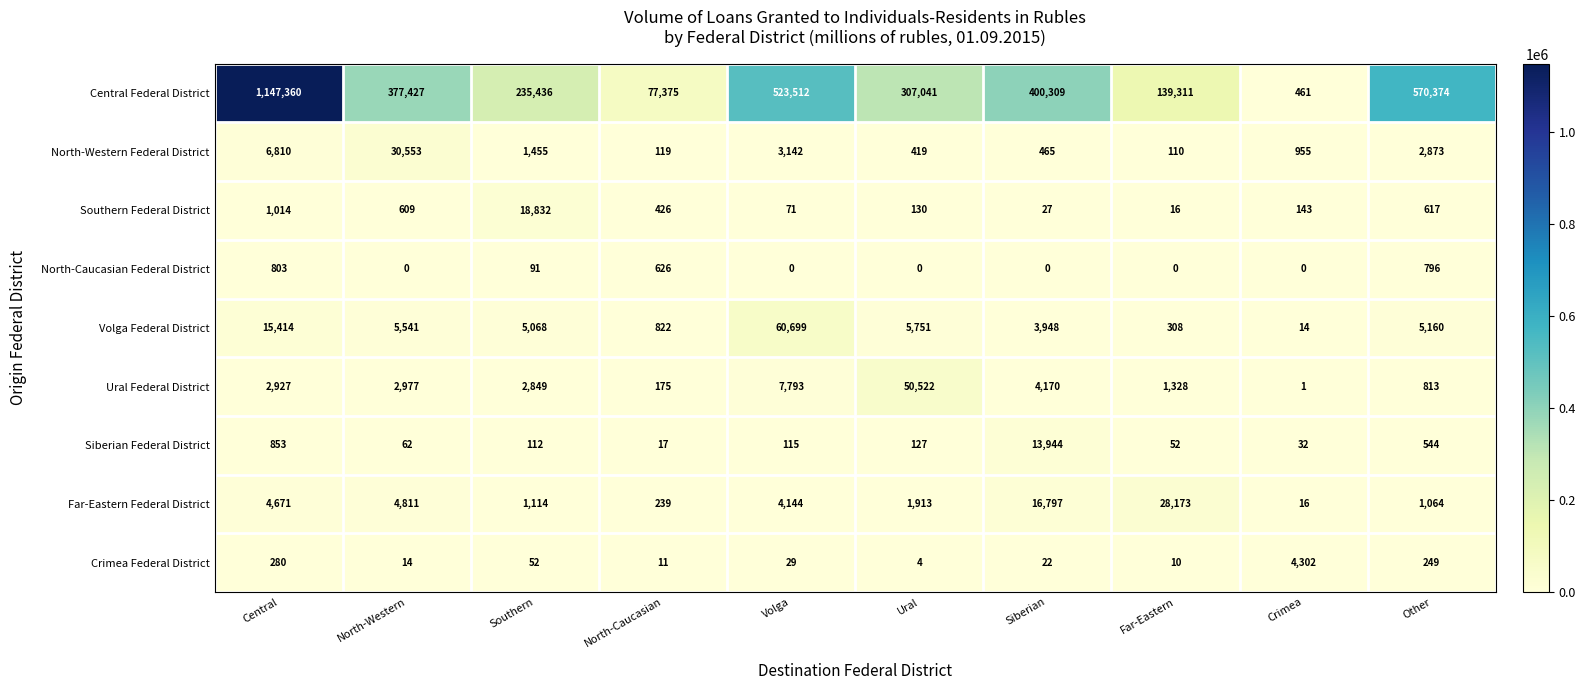

What is the greatest value displayed?

1147360